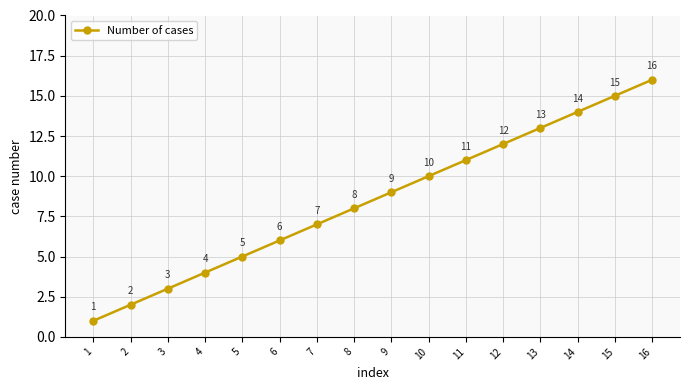

Reading right to left, transcribe all the data shown in this chart.

16=16	15=15	14=14	13=13	12=12	11=11	10=10	9=9	8=8	7=7	6=6	5=5	4=4	3=3	2=2	1=1